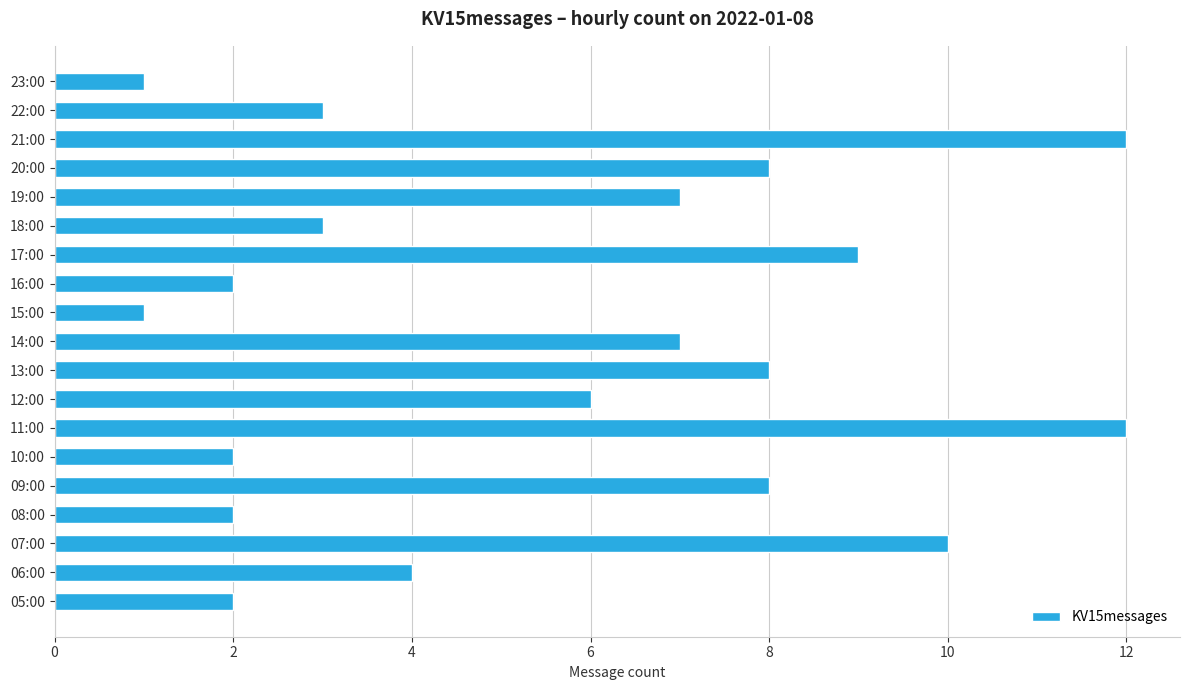

Are the bars horizontal?

Yes